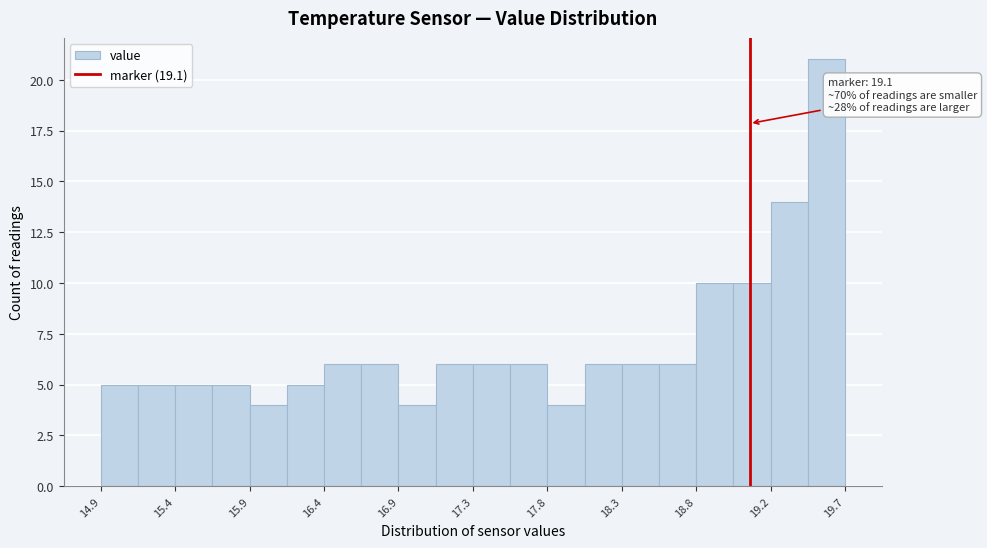

Which range on the x-axis has the tallest bar?

19.45 to 19.70